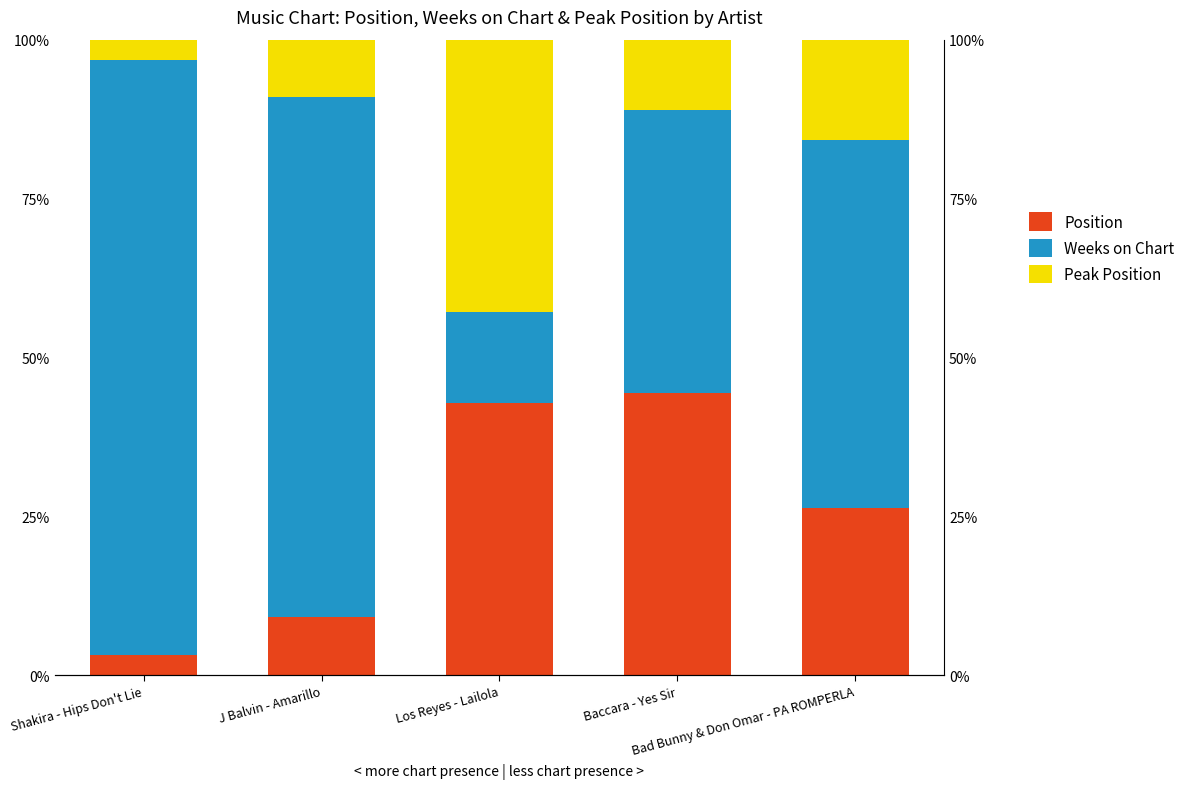

Rank the series by their maximum value, from highest to lowest.

Weeks on Chart, Position, Peak Position